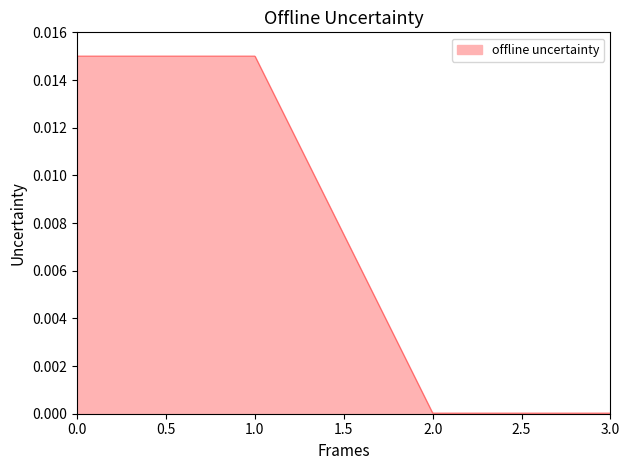

How many categories are shown in the chart?

4